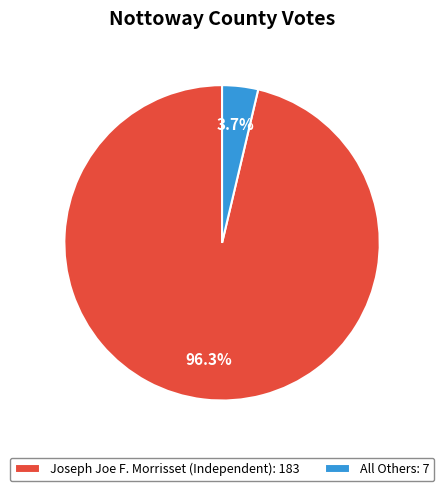

What percentage is the Joseph Joe F. Morrisset (Independent) slice, to the nearest percent?

96%